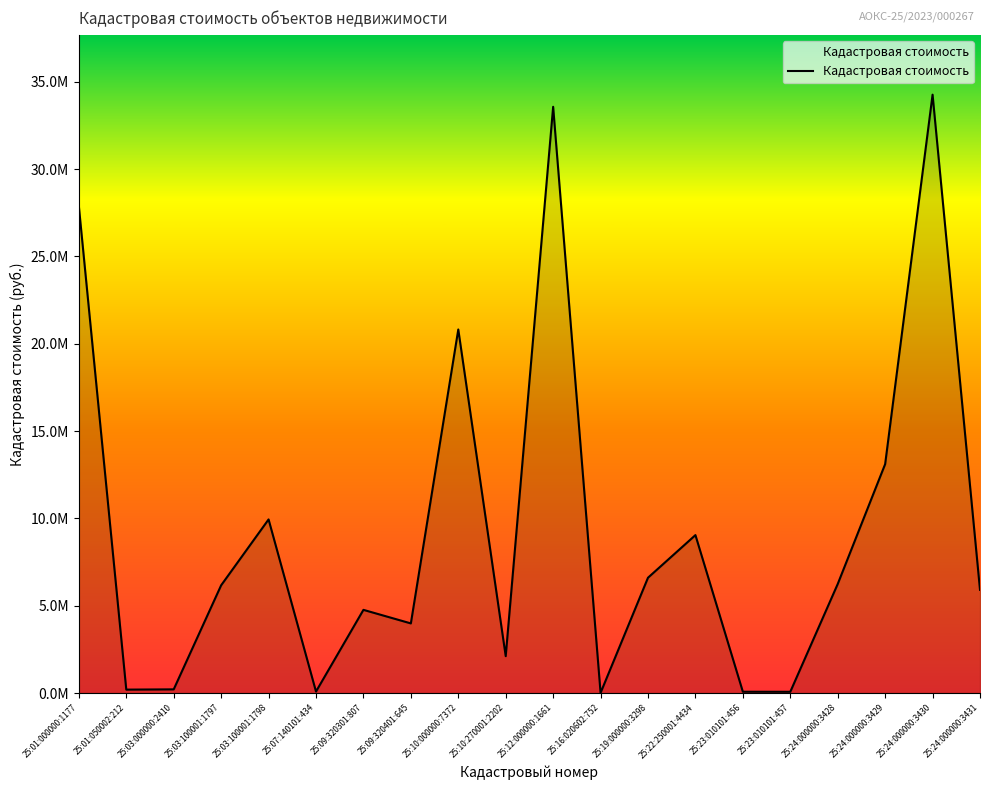

Does the chart display data point markers on the line(s)?

No